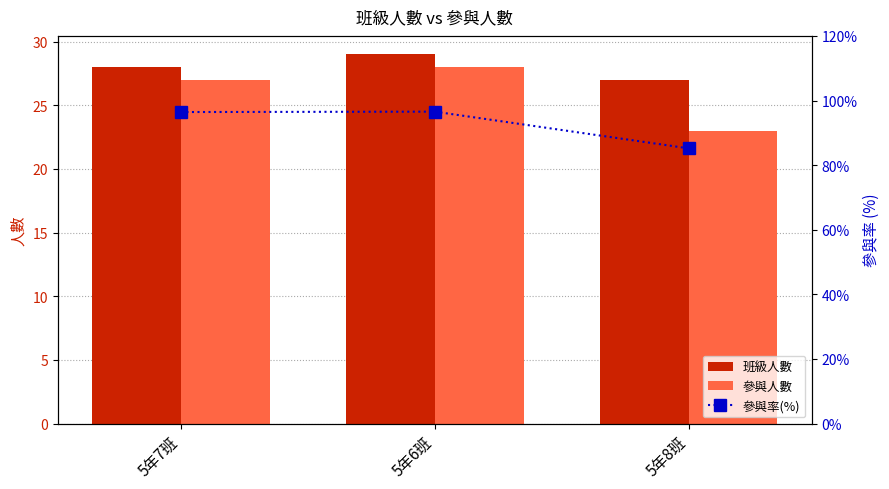

Rank the categories by 參與人數 value from highest to lowest.

5年6班, 5年7班, 5年8班